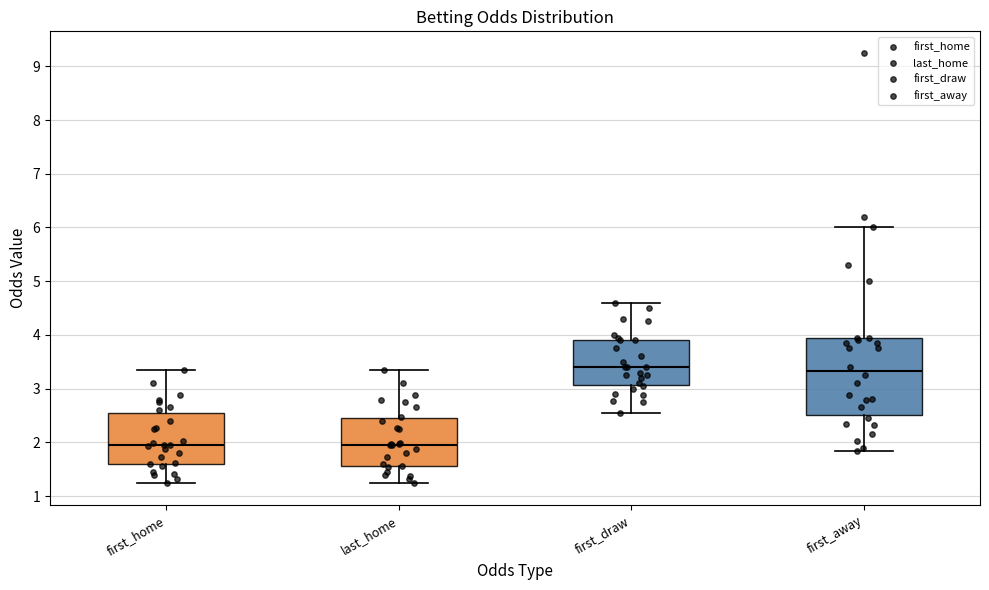

Which box is the tallest, from its lower edge to its upper edge?

first_away